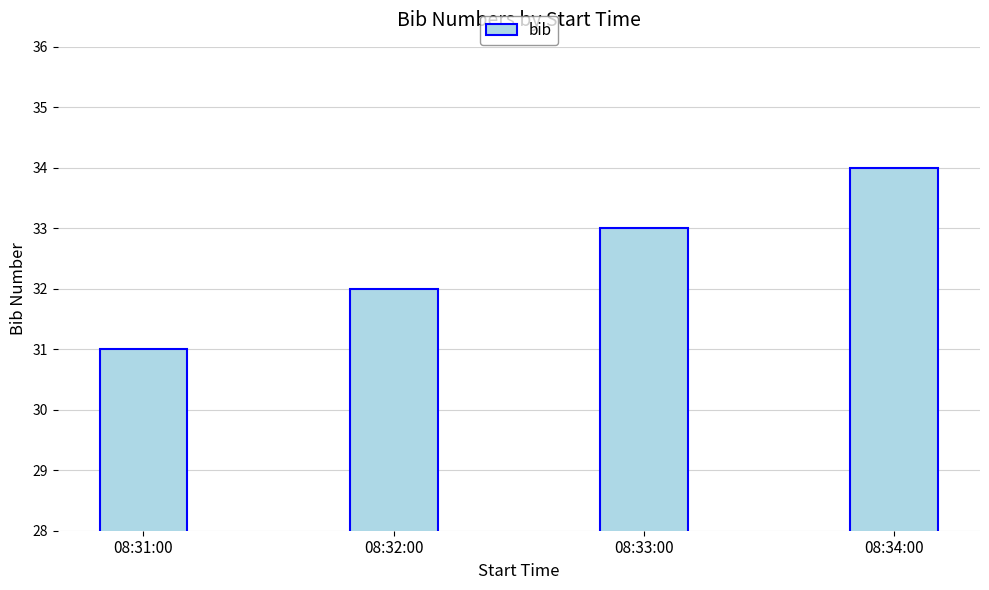

Rank the categories by value from lowest to highest.

08:31:00, 08:32:00, 08:33:00, 08:34:00